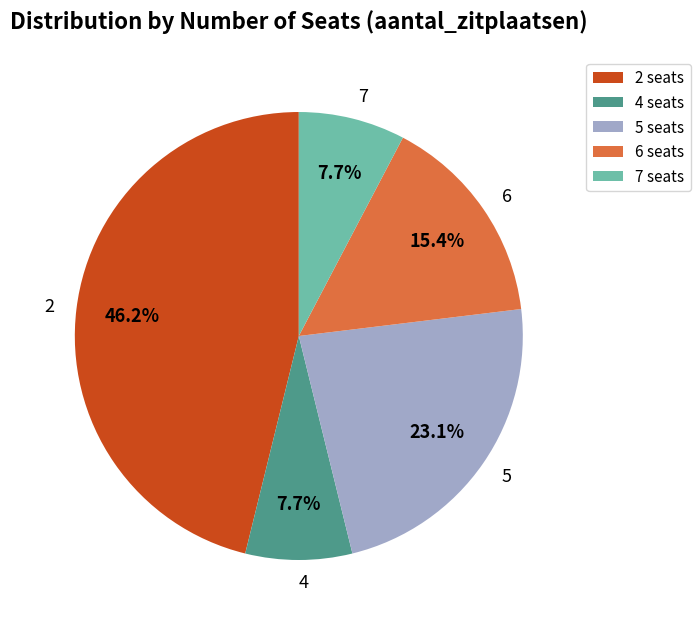

How many slices are in this pie chart?

5